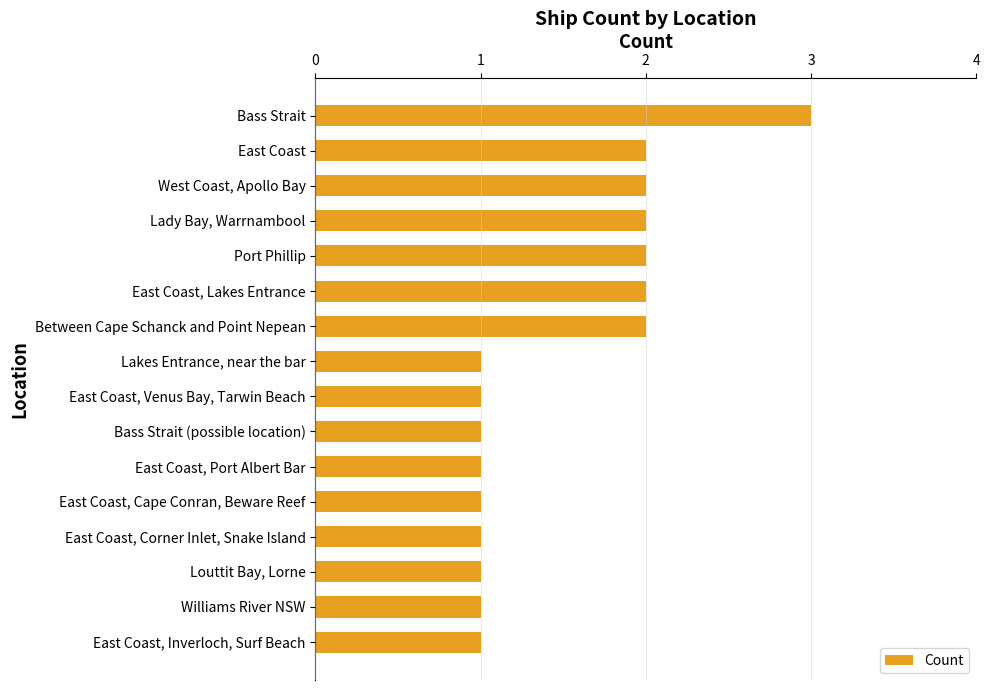

Are the bars grouped side by side (vs. stacked)?

No